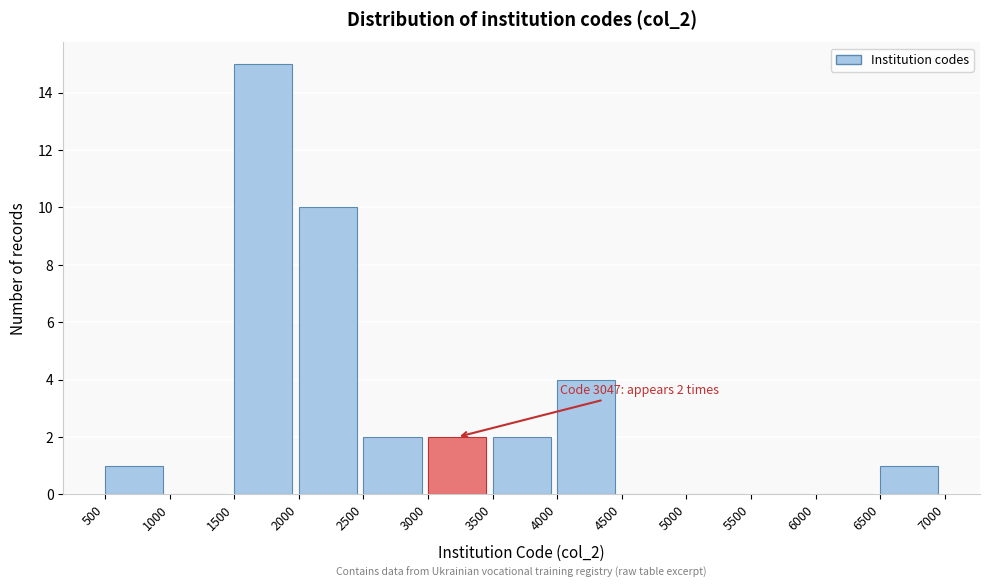

Over which range of the x-axis is the bar tallest?

1500 to 2000